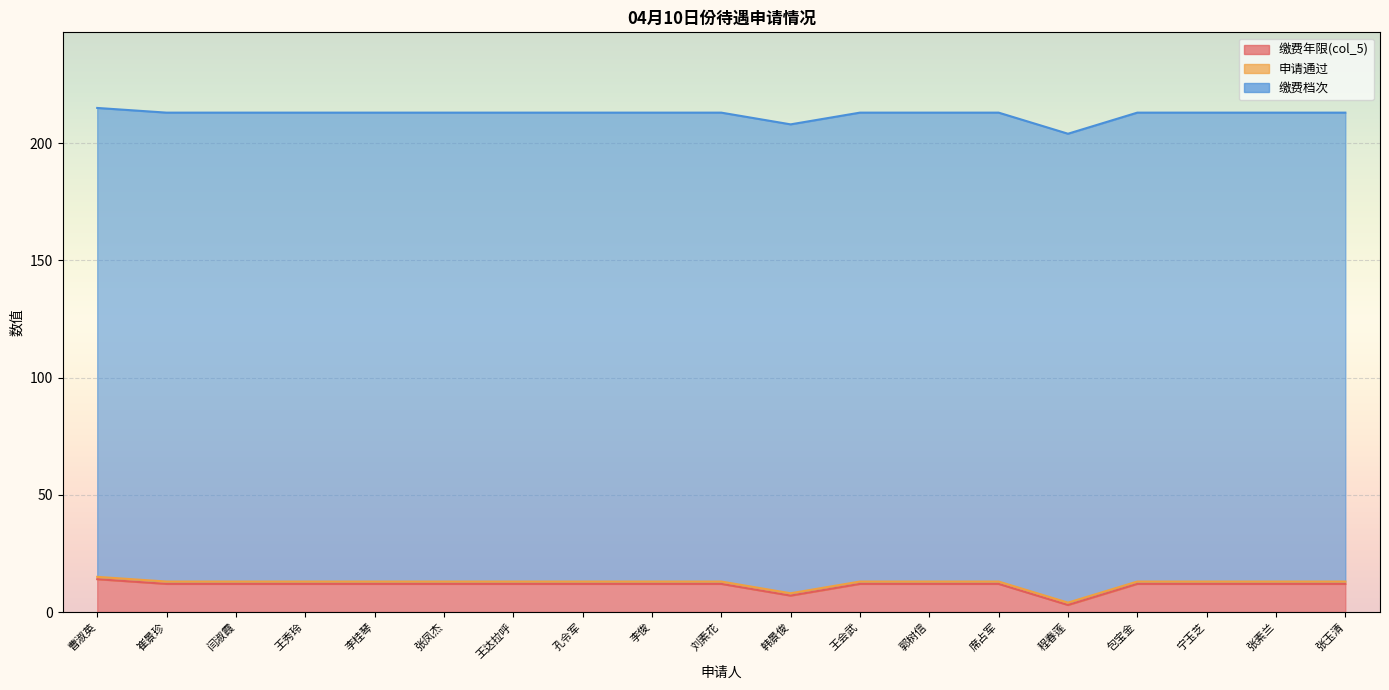

How many lines are shown in the chart?

3